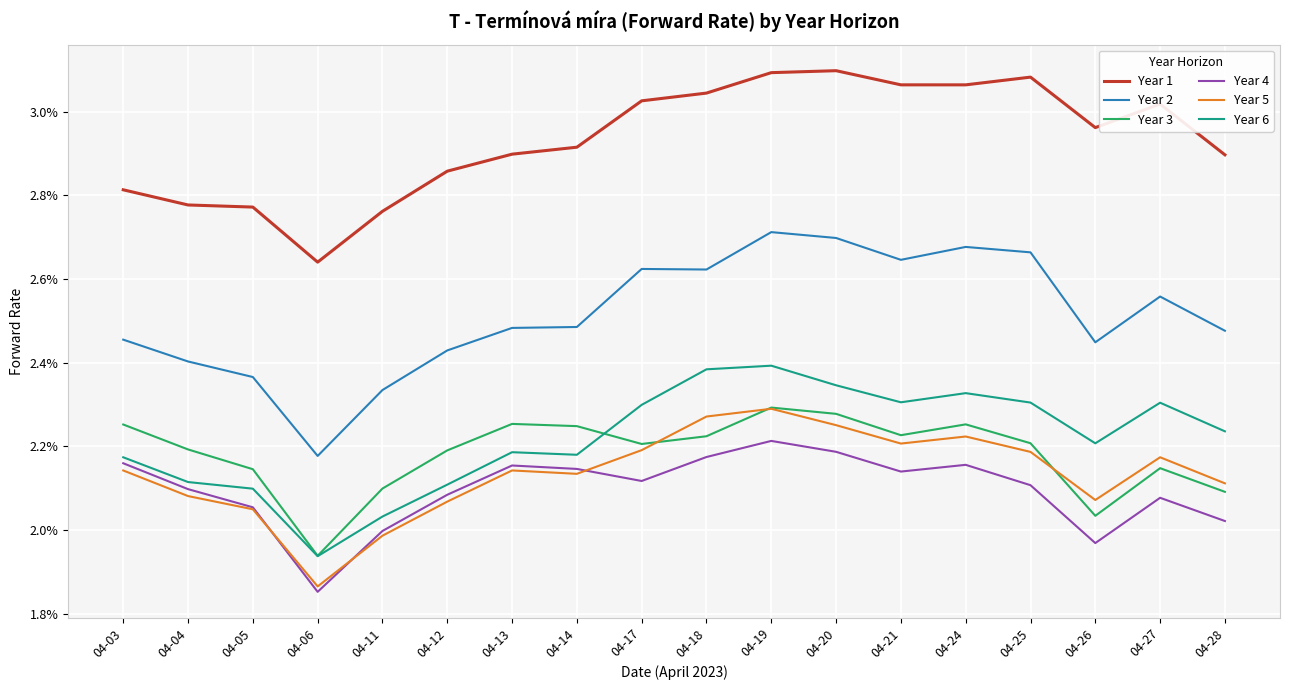

How many interior local valleys does the Year 3 series have?

4